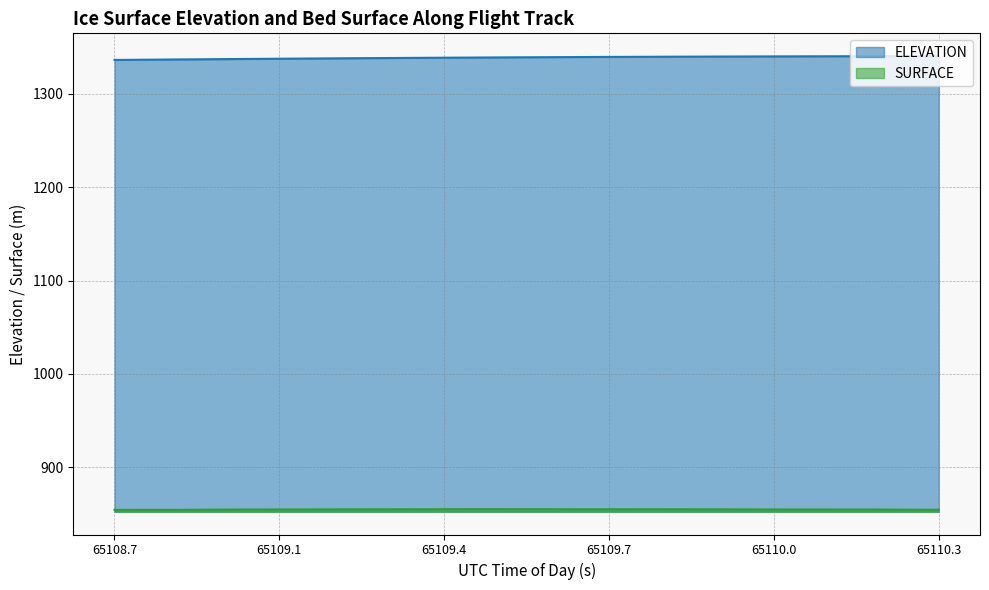

Does the chart have visible grid lines?

Yes